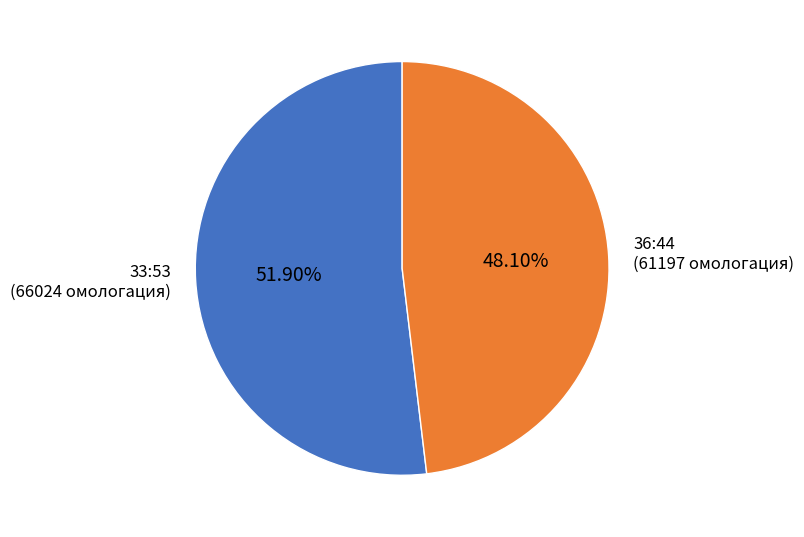

Between 33:53 and 36:44, which is larger?

33:53